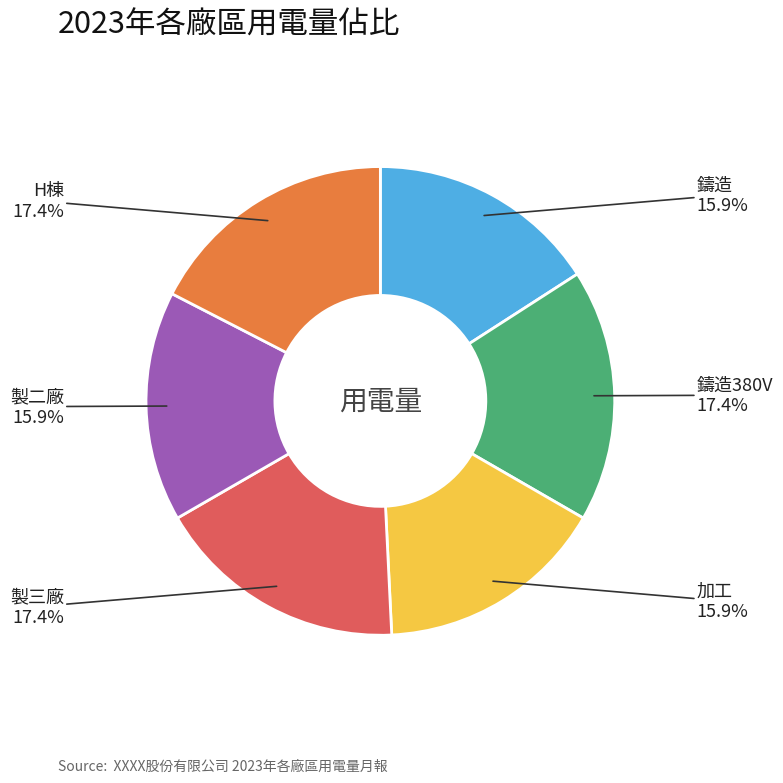

Does any single category account for the majority?

No